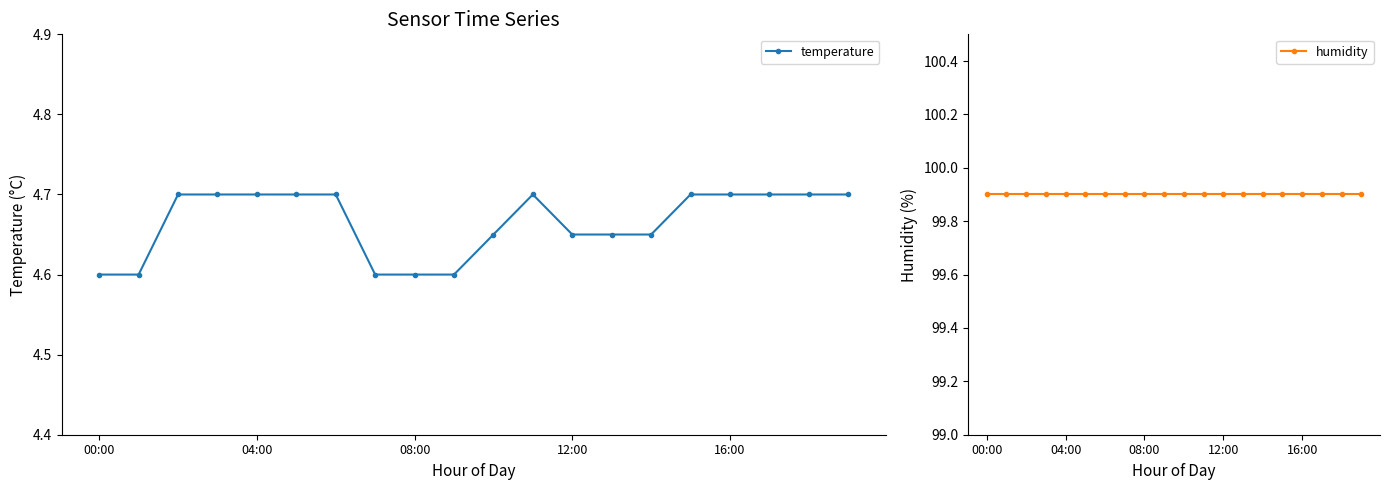

Which series has the largest total across all categories?

humidity